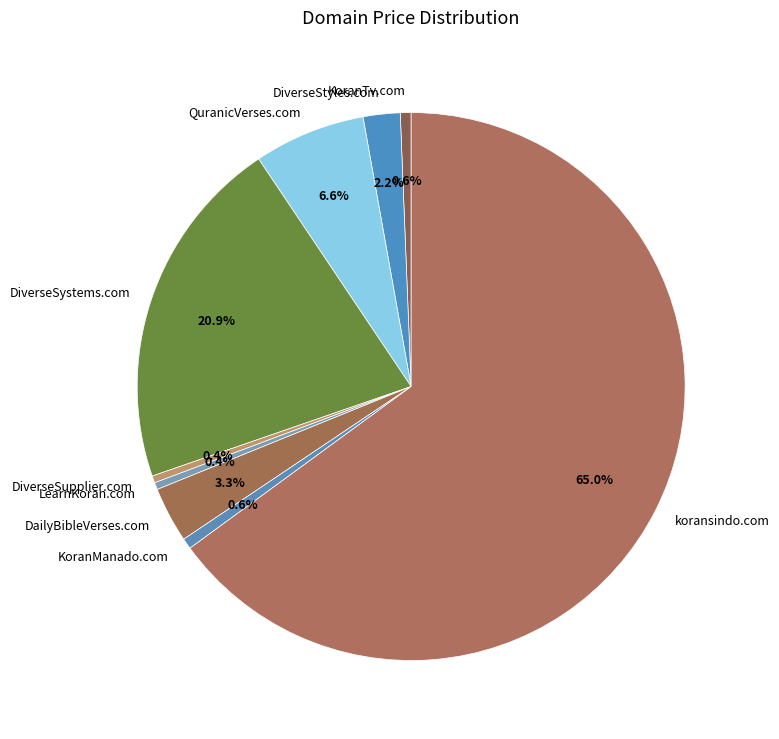

Does QuranicVerses.com account for over 50% of the chart?

No